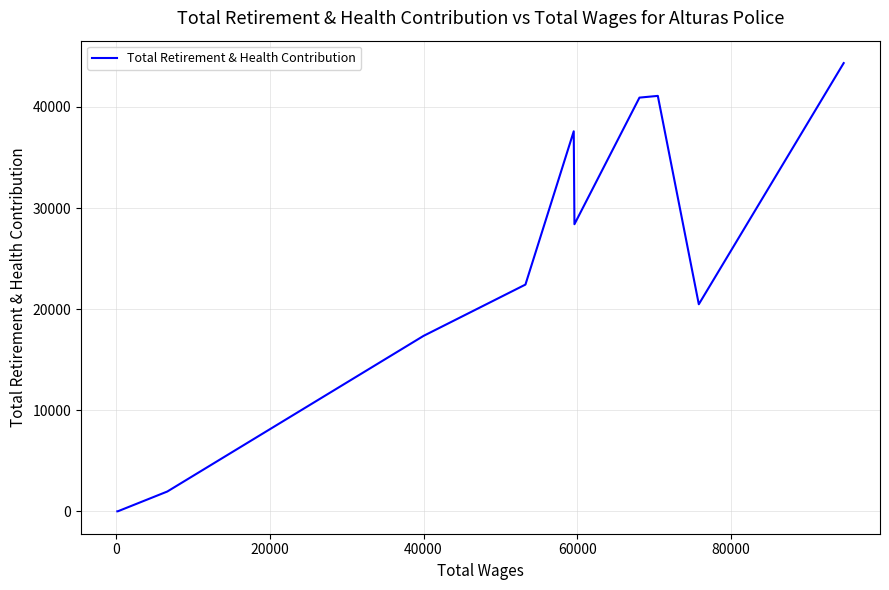

What is the sum of all values?

254544